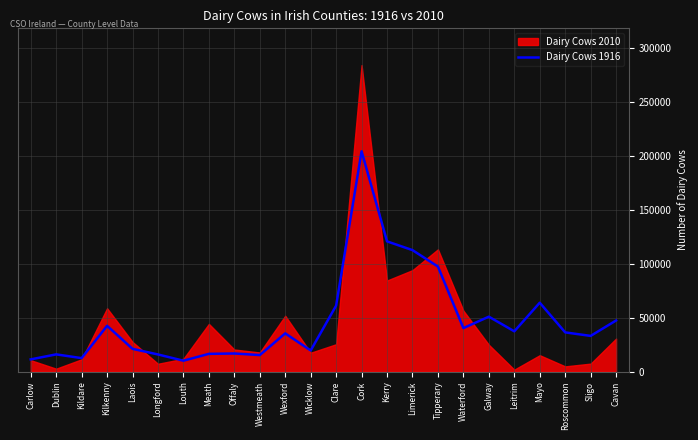

What is the sum of all values?

1138989